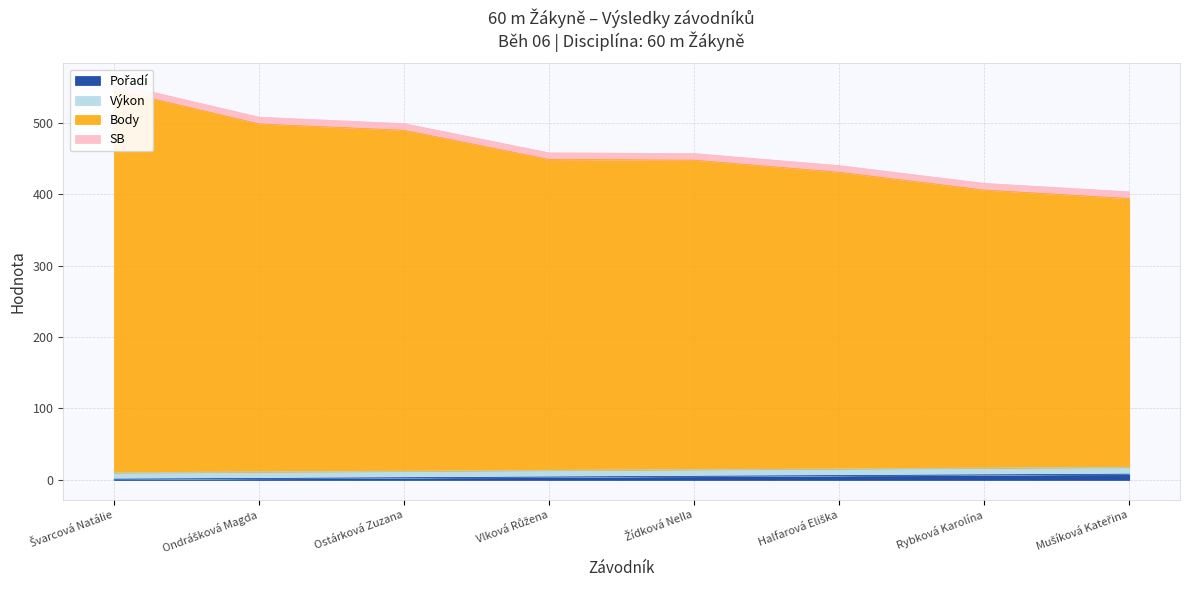

Between Ostárková Zuzana and Rybková Karolína, which series saw the biggest shift?

Výkon